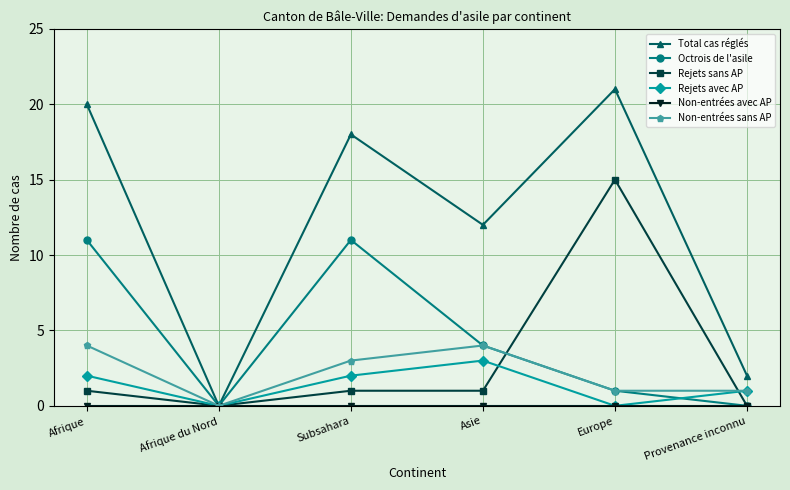

What is the difference between the Total cas réglés values at Europe and Afrique?

1